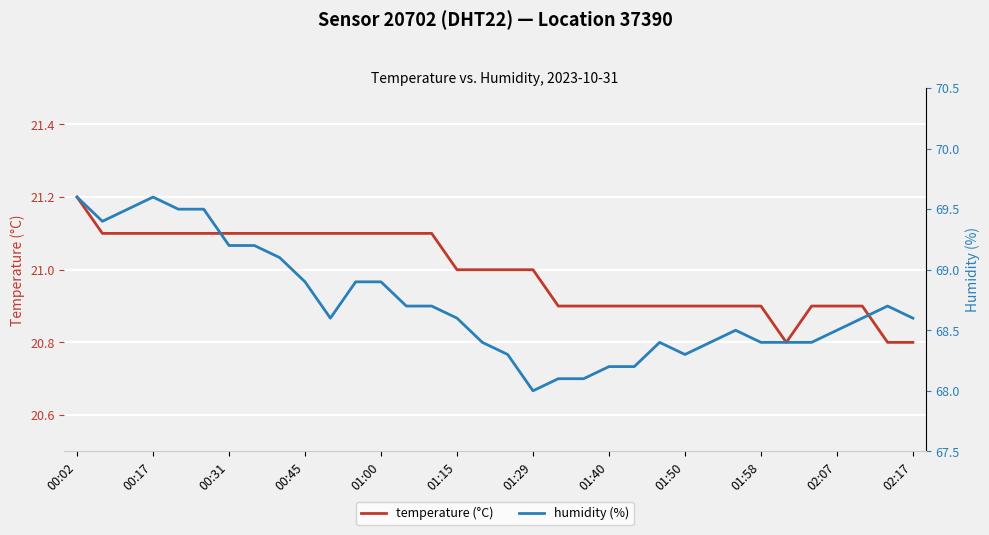

What is the sum of the temperature (°C) values at 29 and 02:07?

42.0